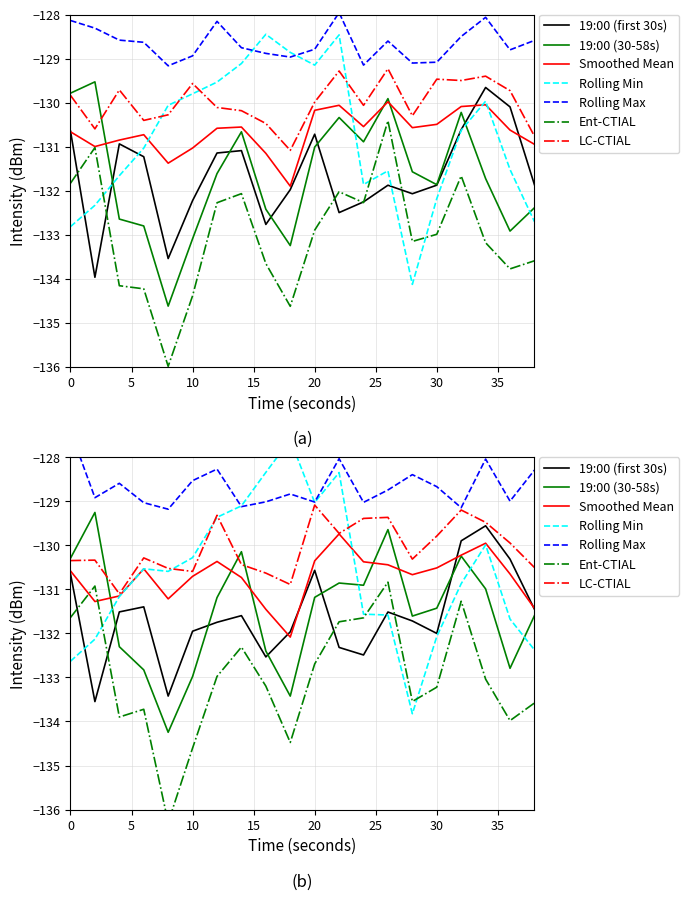

How many data points in 19:00 (30-58s) are above -131?

7